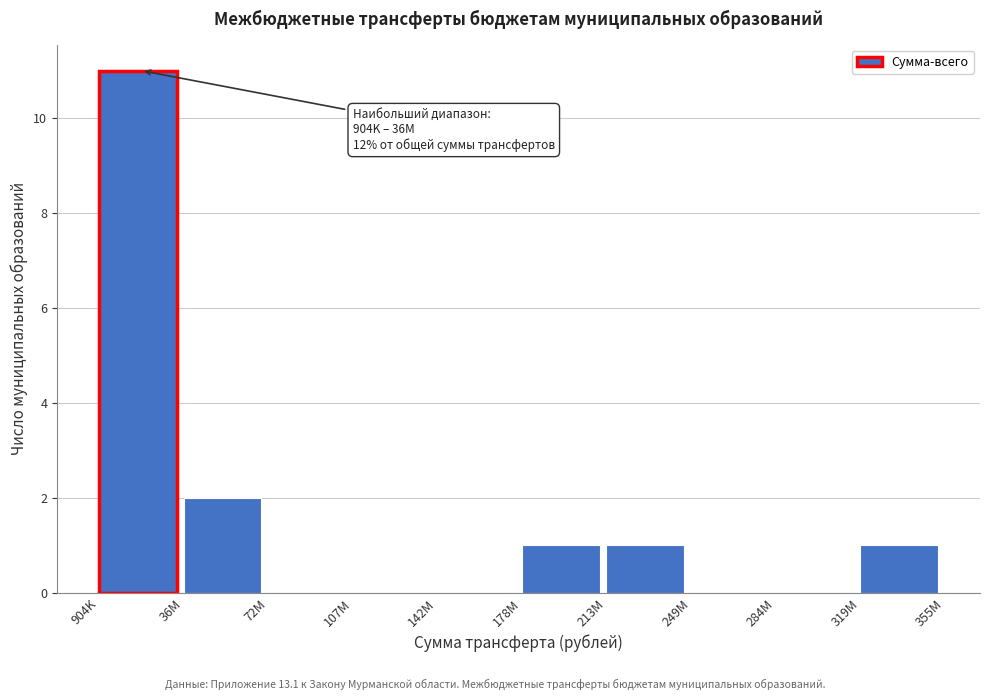

Reading left to right, transcribe all the data shown in this chart.

904K=11	36M=2	72M=0	107M=0	142M=0	178M=1	213M=1	249M=0	284M=0	319M=1